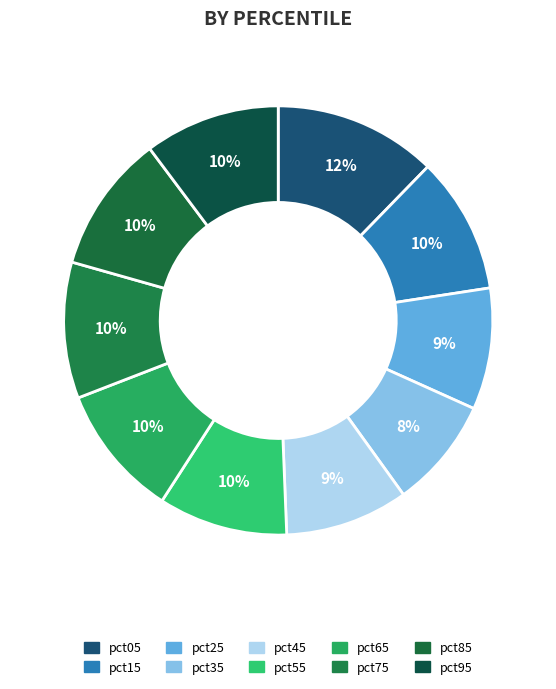

What percentage is NOT represented by pct75?

89.7%